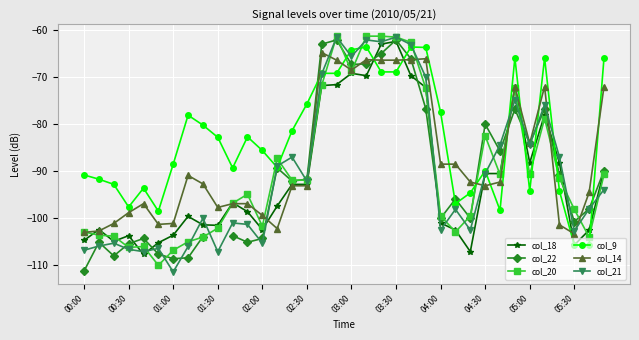

True or false: col_18 has more than 2 interior local peaks.

True